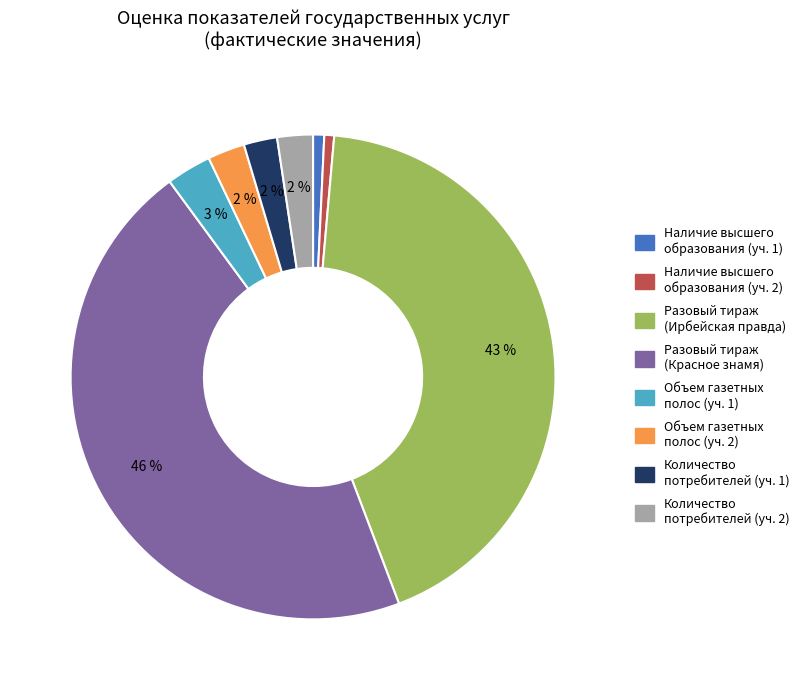

Is there a majority slice in this chart?

No